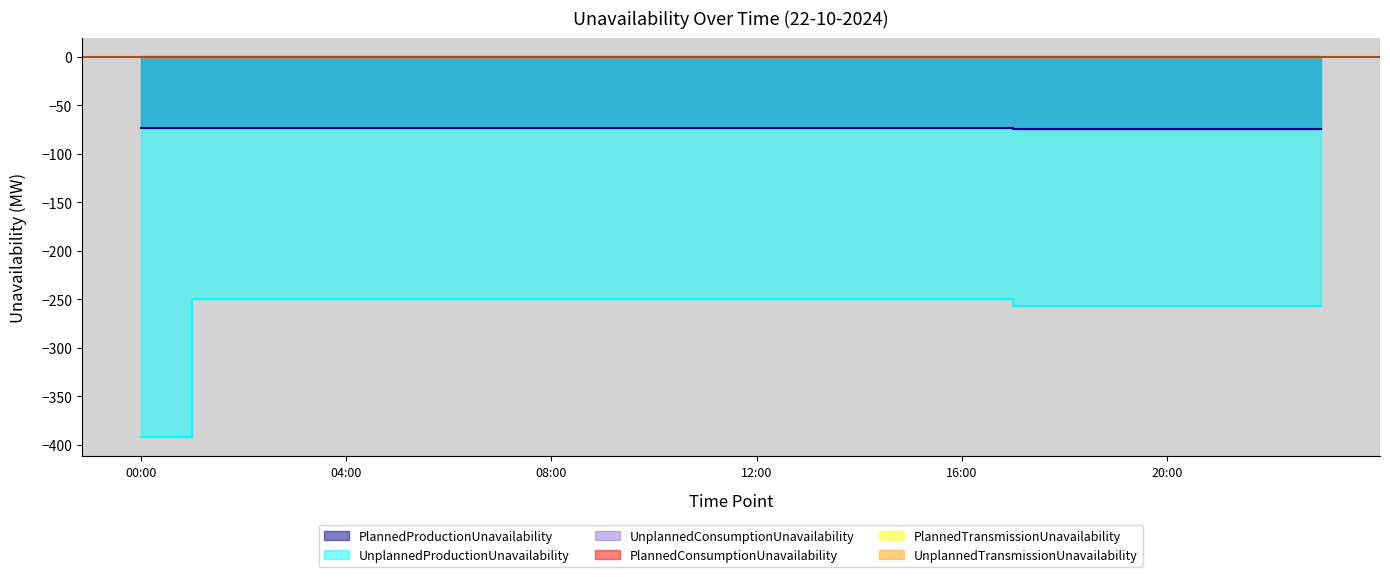

True or false: UnplannedTransmissionUnavailability and UnplannedProductionUnavailability cross at least once.

False